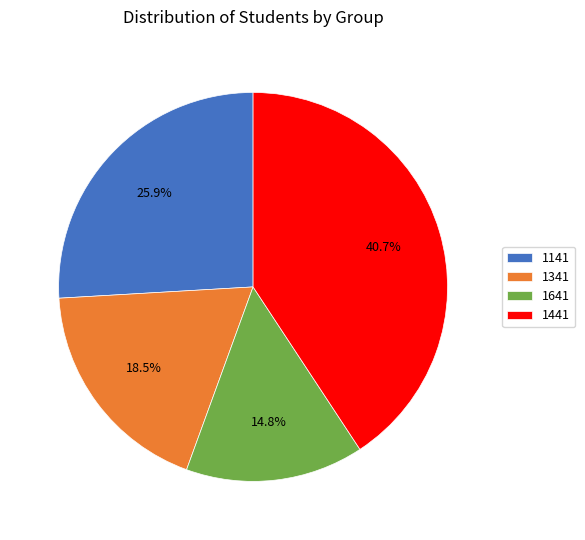

Does 1641 represent more than half of the total?

No